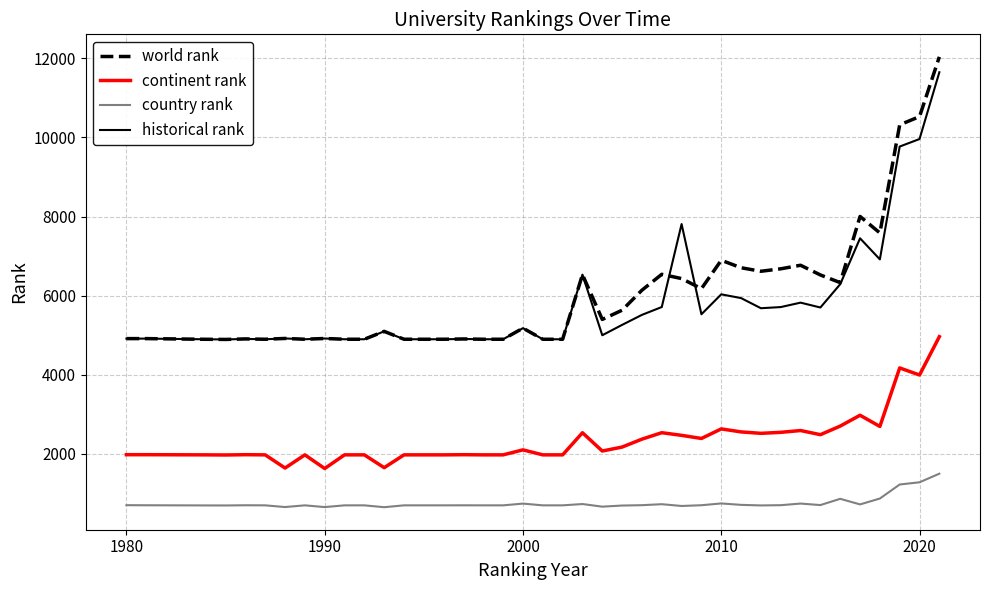

Which series has the widest spread of values?

world rank